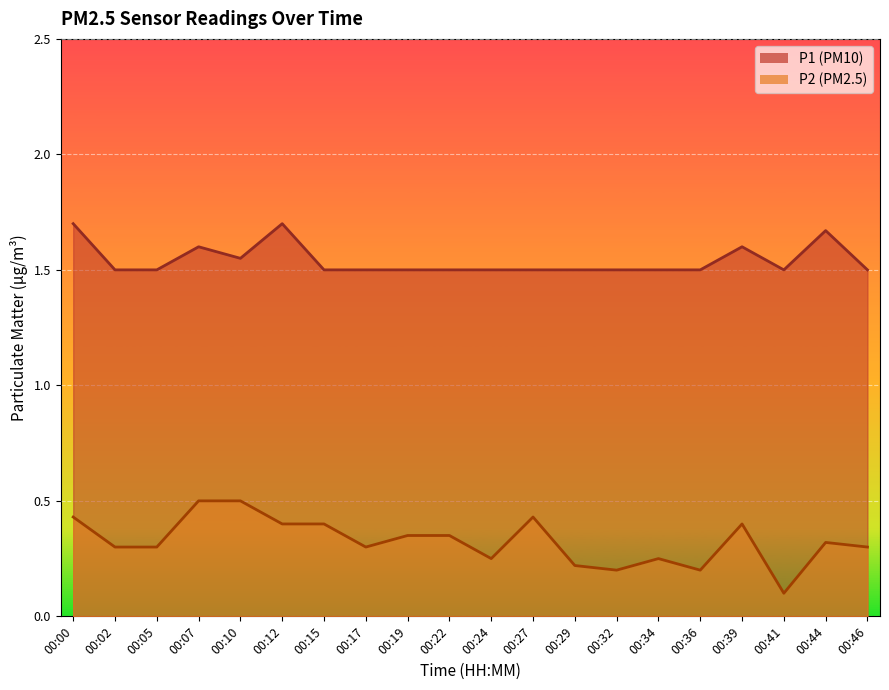

What is the difference between the second highest and minimum values in the P1 series?

0.2